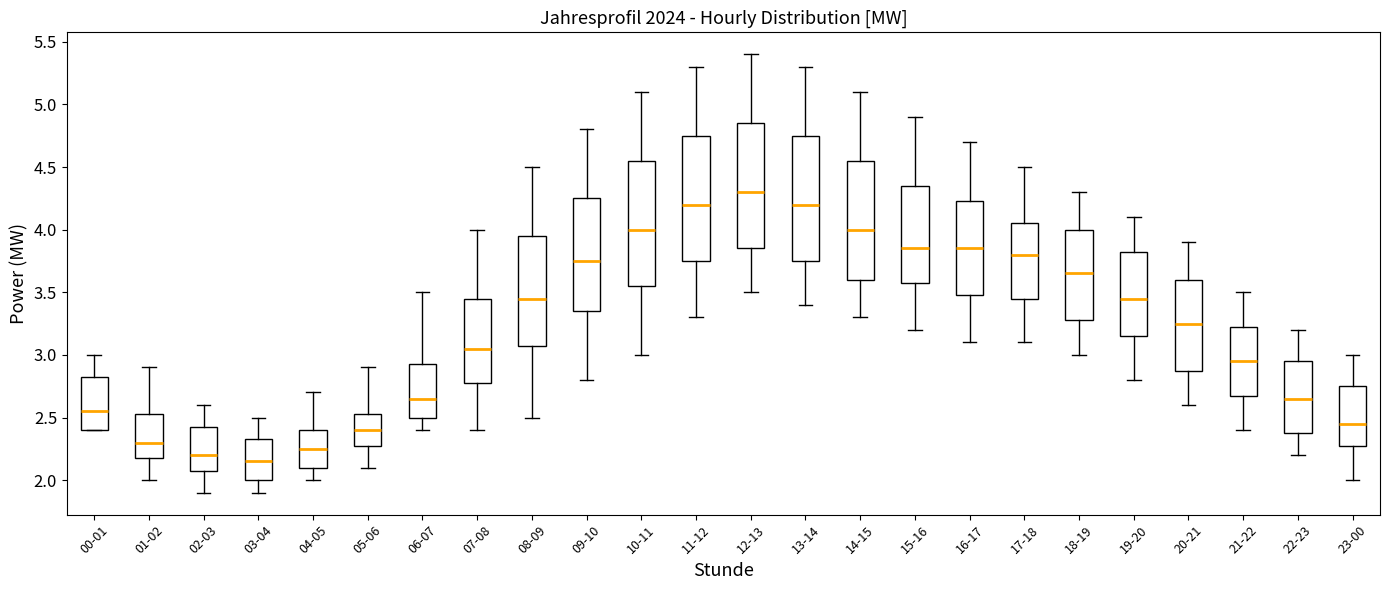

Where does the median line of the box for 13-14 sit on the y-axis? The values are not printed on the chart, so give them approximately, as read against the axis.

4.20